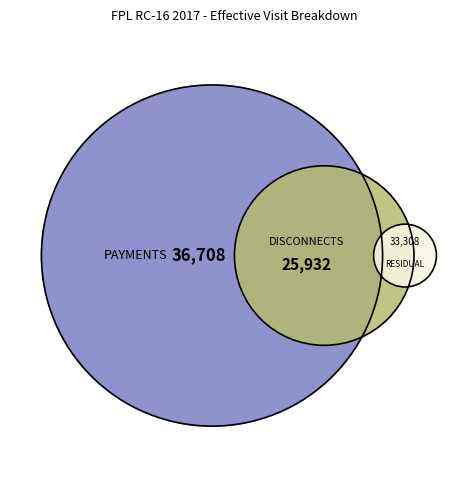

What percentage is NOT represented by RESIDUAL WORK?

65.3%